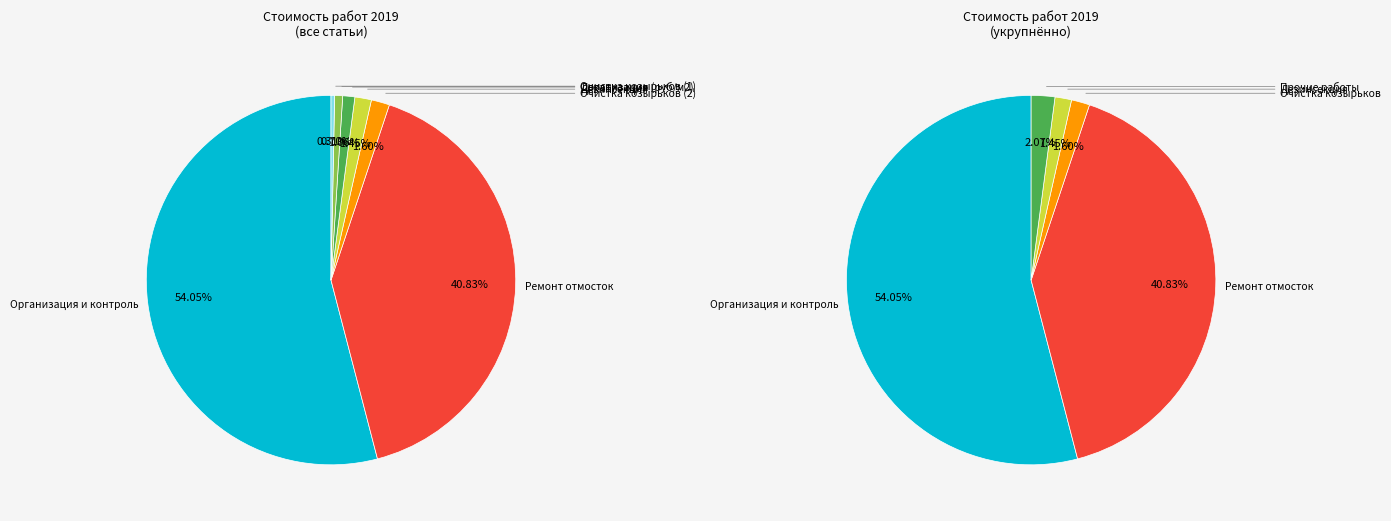

Is the sum of Очистка козырьков (2) and Организация (руб/м2) greater than half?

No